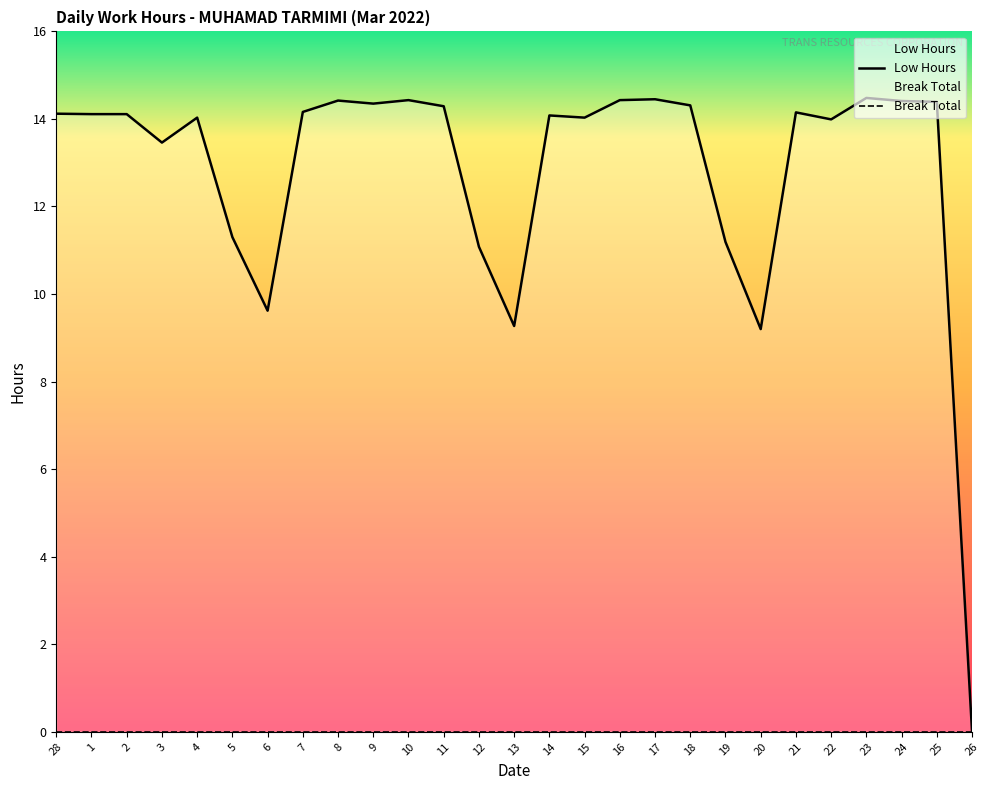

Reading left to right, transcribe all the data shown in this chart.

14.1	14.1	14.1	13.5	14.0	11.3	9.6	14.2	14.4	14.3	14.4	14.3	11.1	9.3	14.1	14.0	14.4	14.4	14.3	11.2	9.2	14.2	14.0	14.5	14.4	14.4	0.0